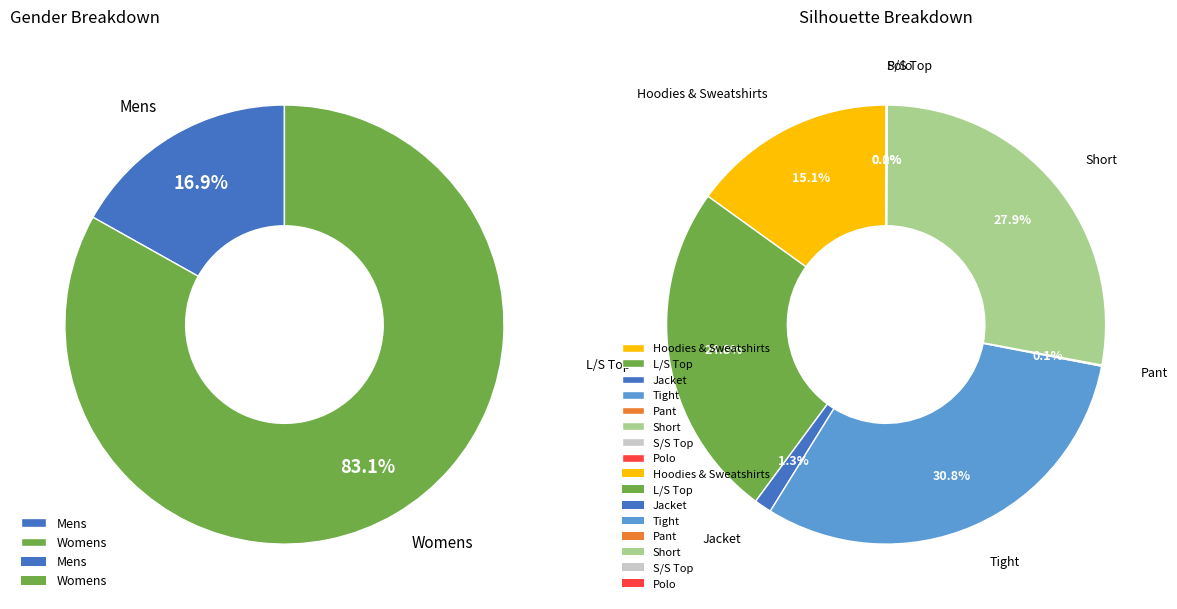

Does Polo account for over 50% of the chart?

No